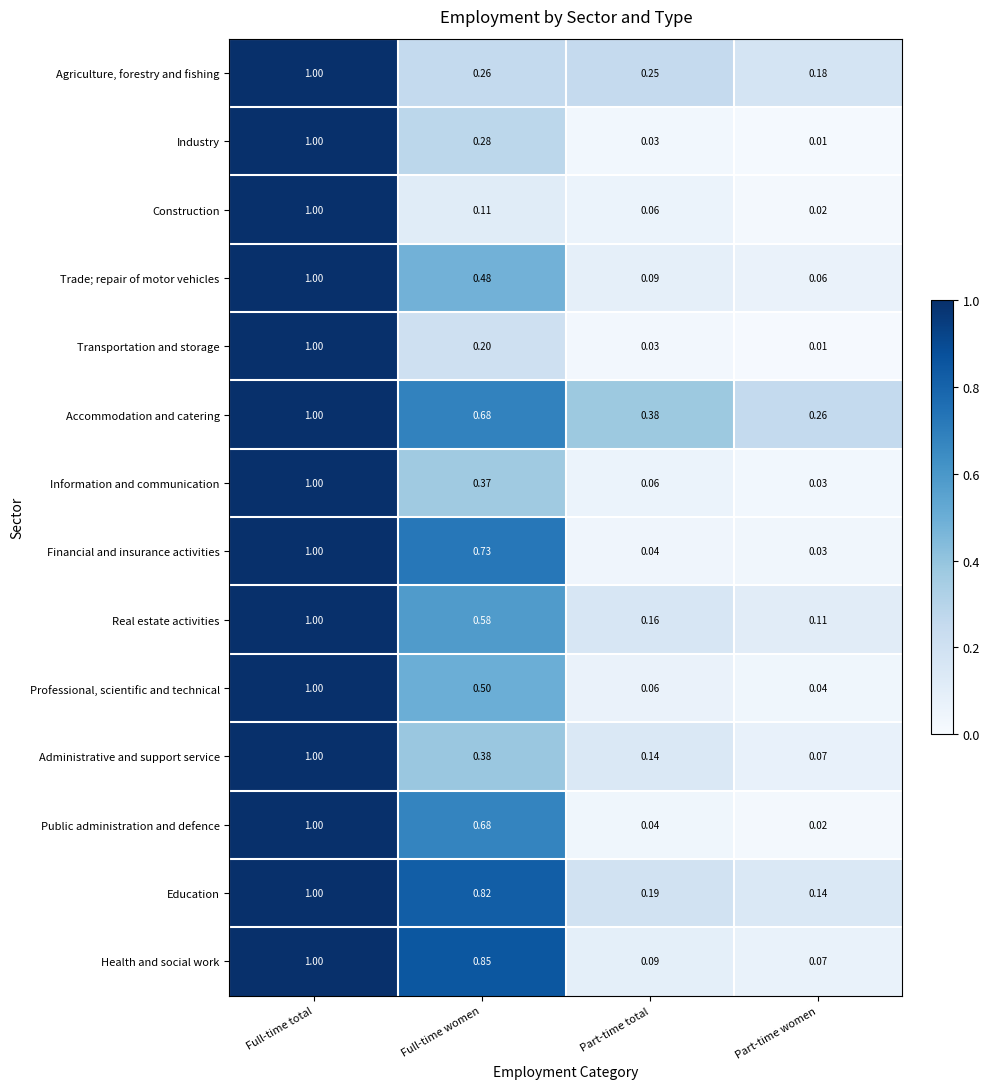

Which category has the highest value across all series?

Full-time total